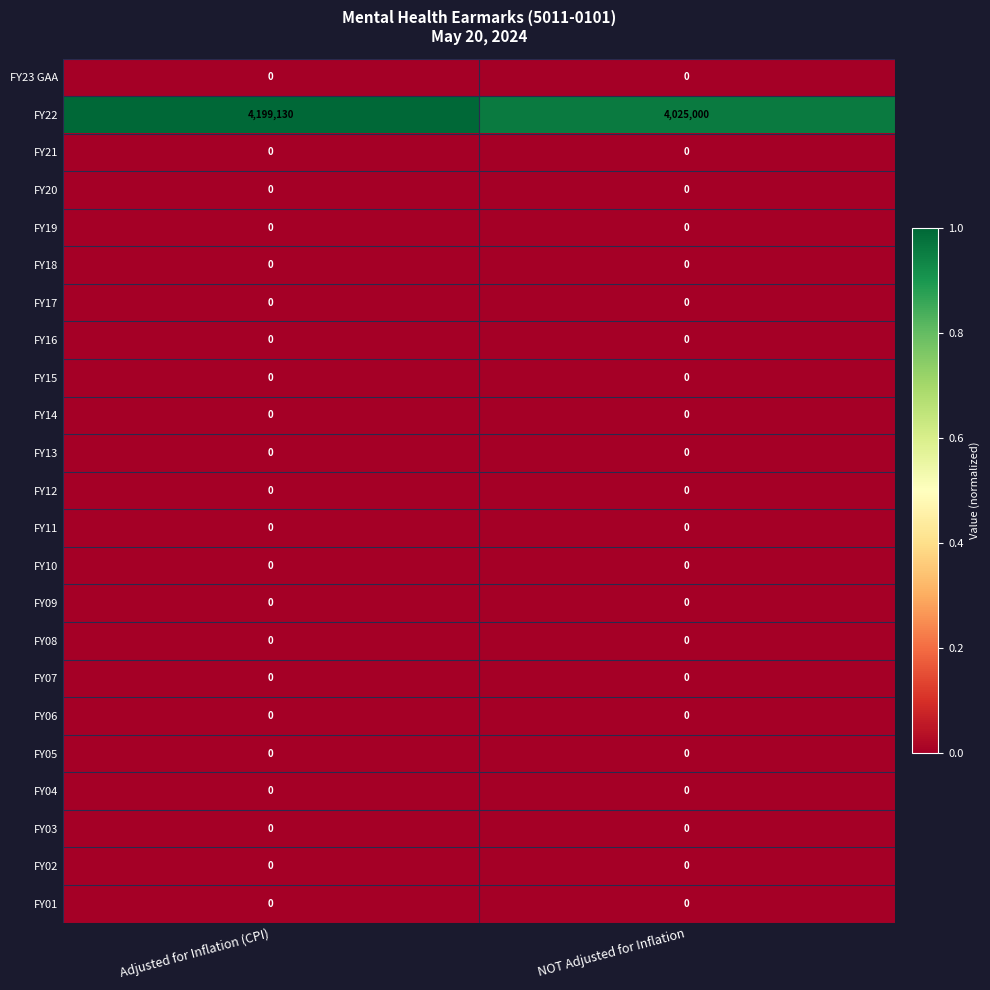

Which series has the widest spread of values?

FY22